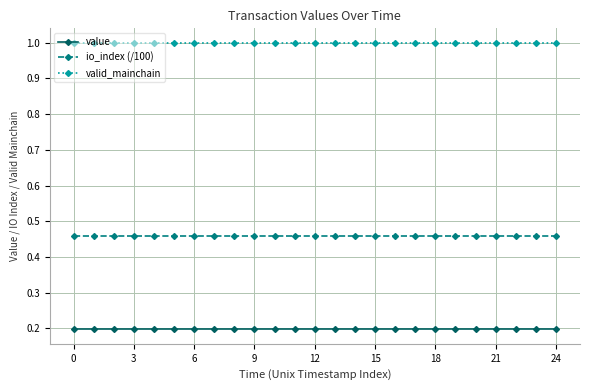

What is the sum of all valid_mainchain values?

25.0